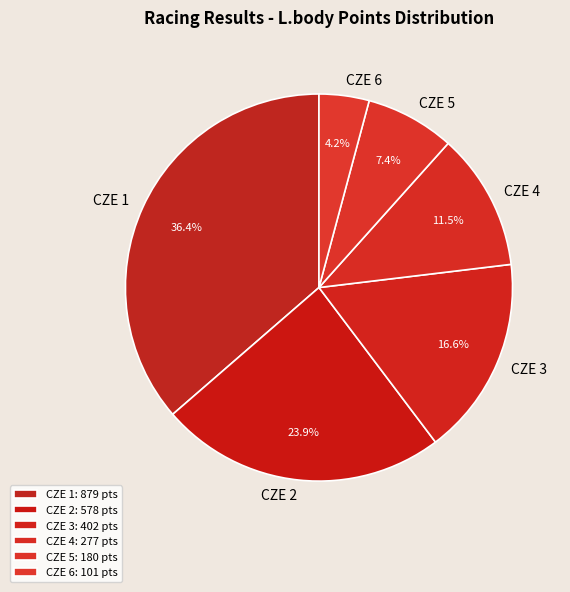

Which has a higher value, CZE 5 or CZE 2?

CZE 2